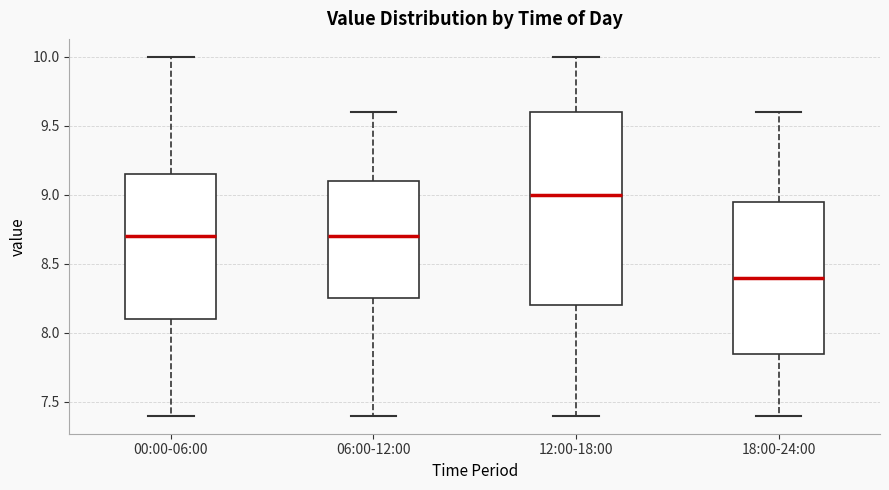

Comparing the boxes themselves (not the whiskers), which one is the tallest?

12:00-18:00